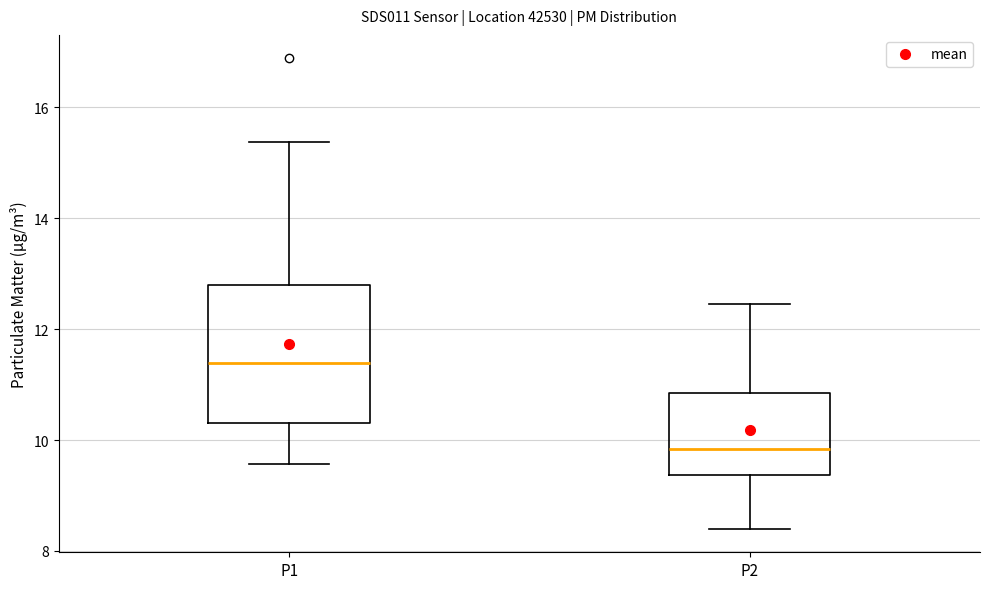

Which box is the tallest, from its lower edge to its upper edge?

P1